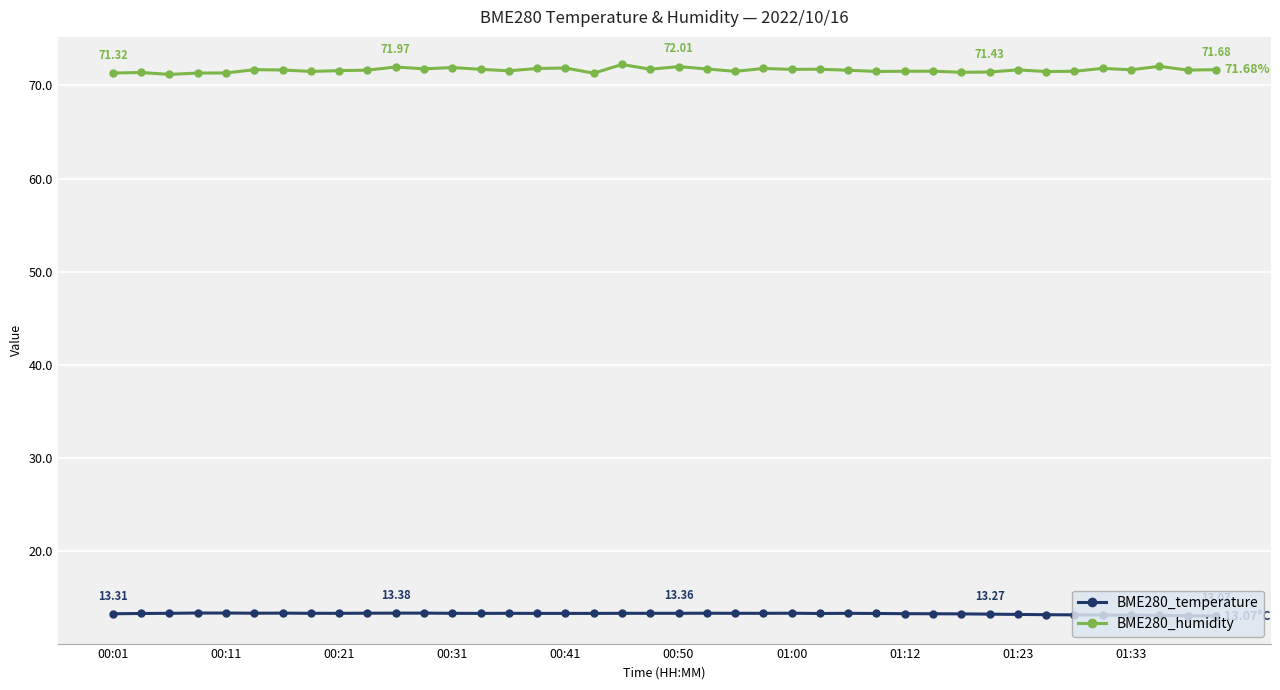

Rank the series by their average value, from highest to lowest.

BME280_humidity, BME280_temperature